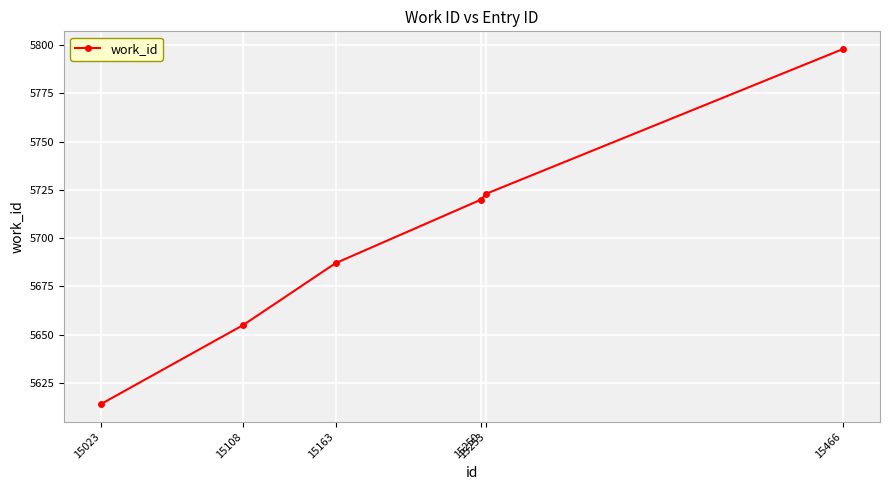

Reading right to left, extract all data points from this chart.

5798	5723	5720	5687	5655	5614